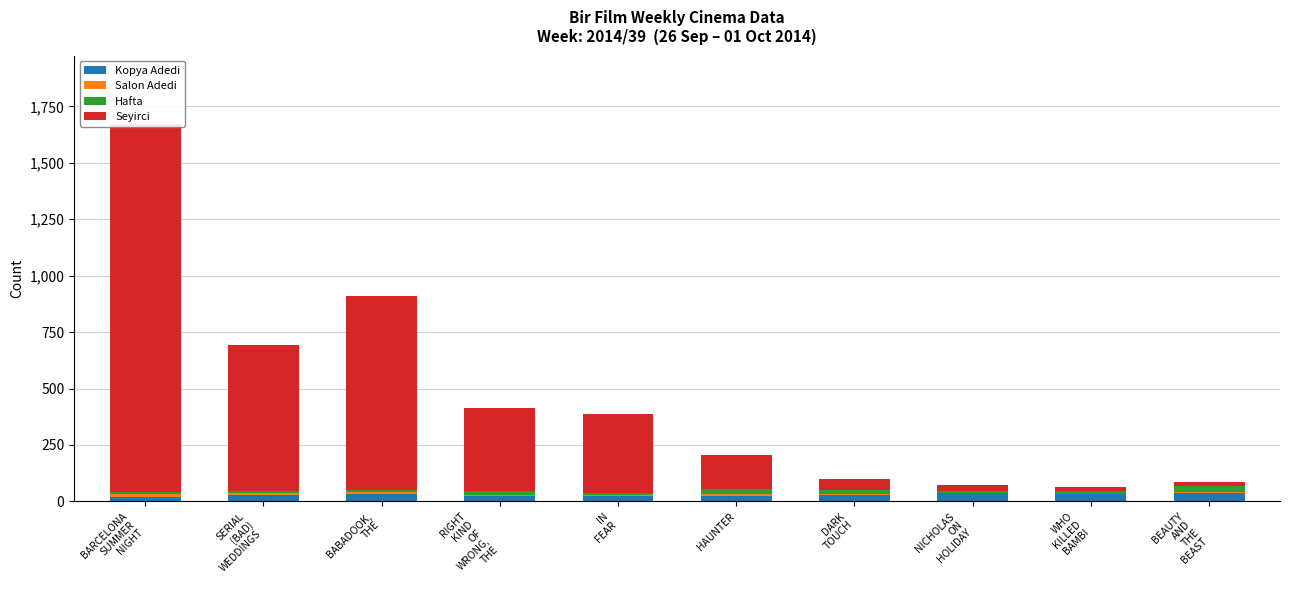

Which category has the highest value in the Seyirci series?

BARCELONA
SUMMER
NIGHT